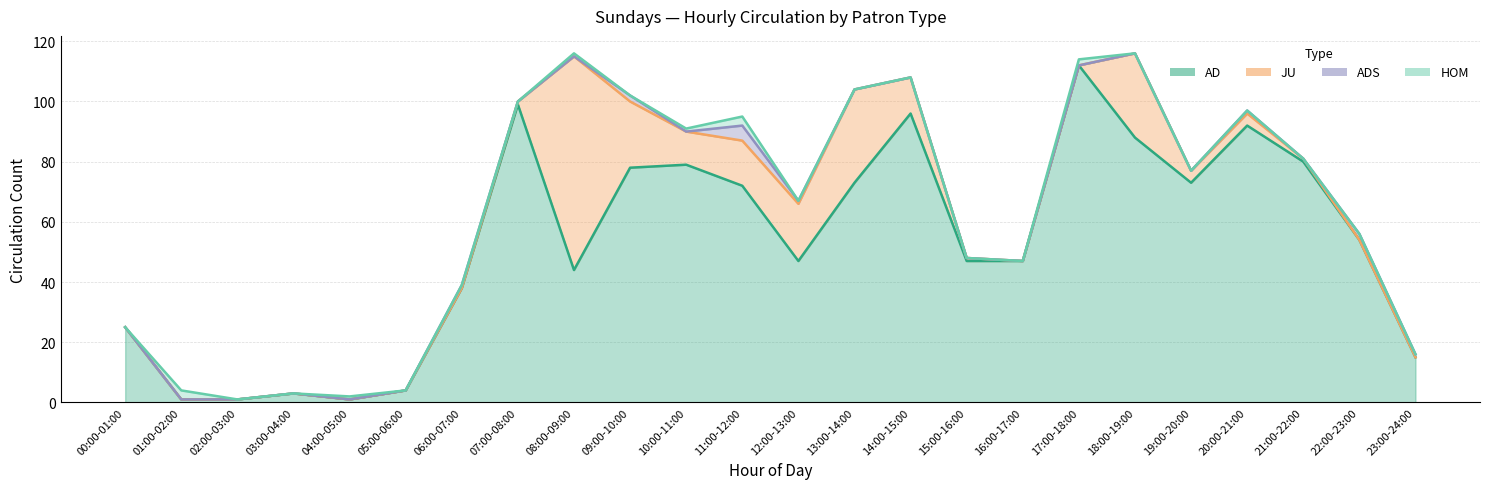

At which label does AD reach its peak?

17:00-18:00